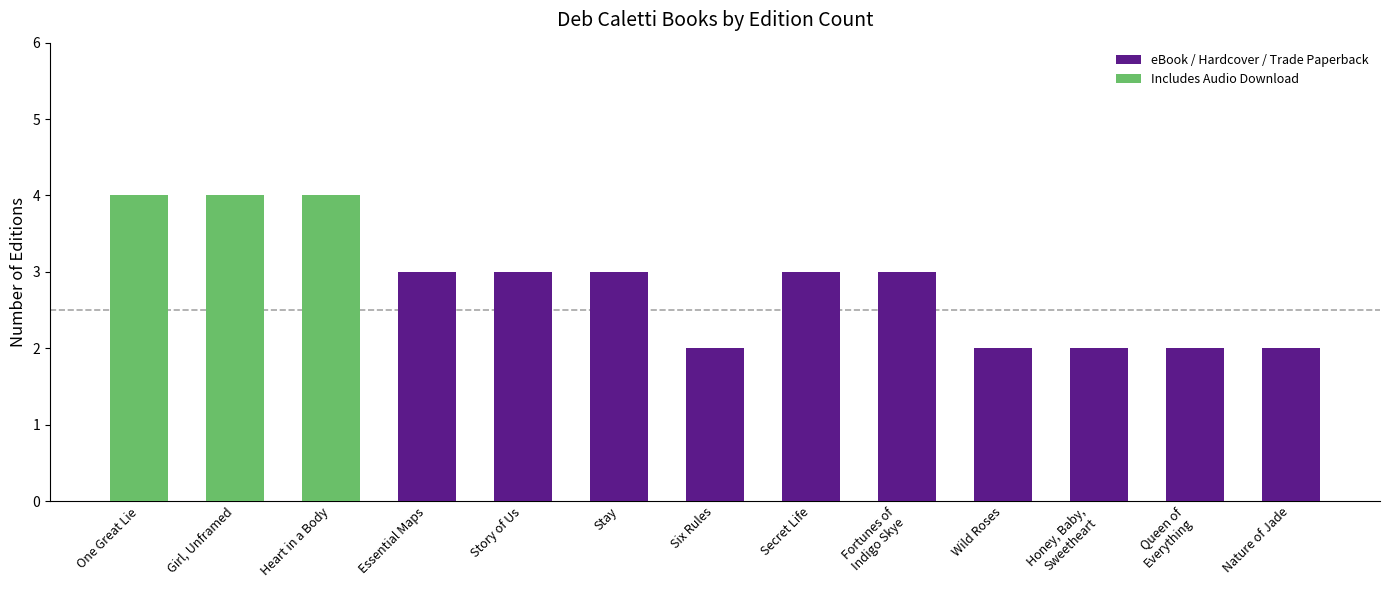

What is the sum of the values at Secret Life and One Great Lie?

7